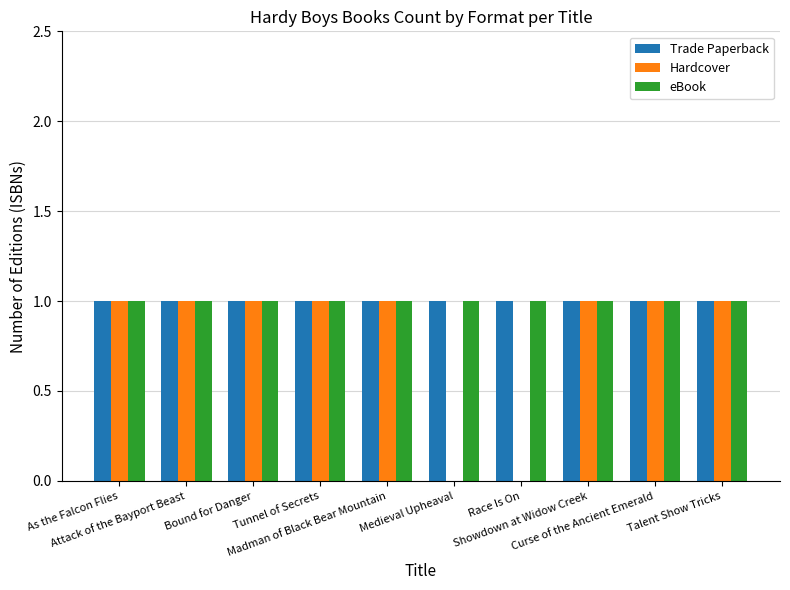

The value of Hardcover at Race Is On is 0. True or false?

True